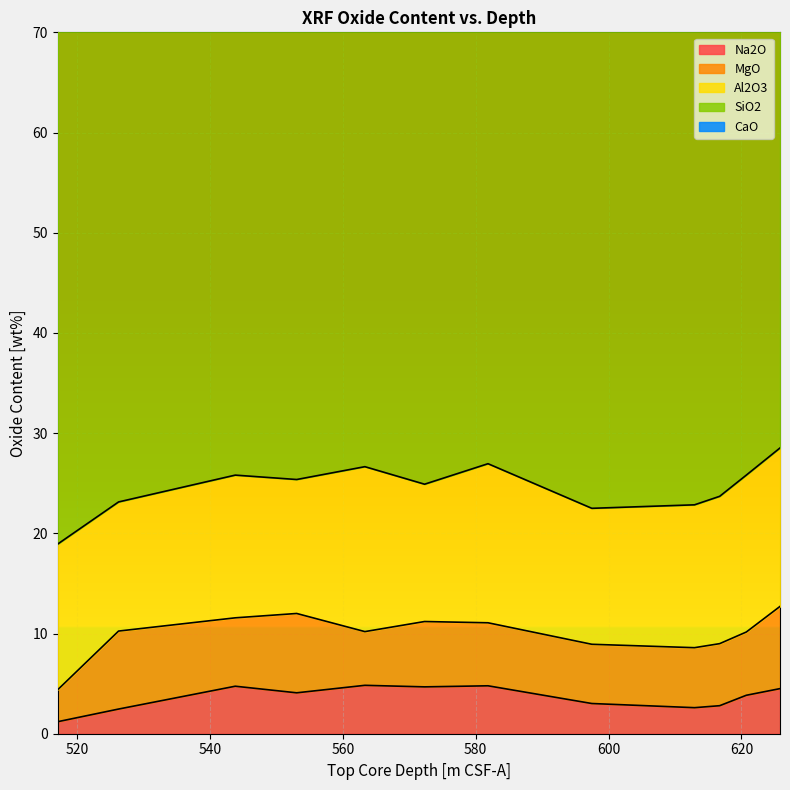

What is the difference between the maximum and second lowest values in the CaO series?

3.5